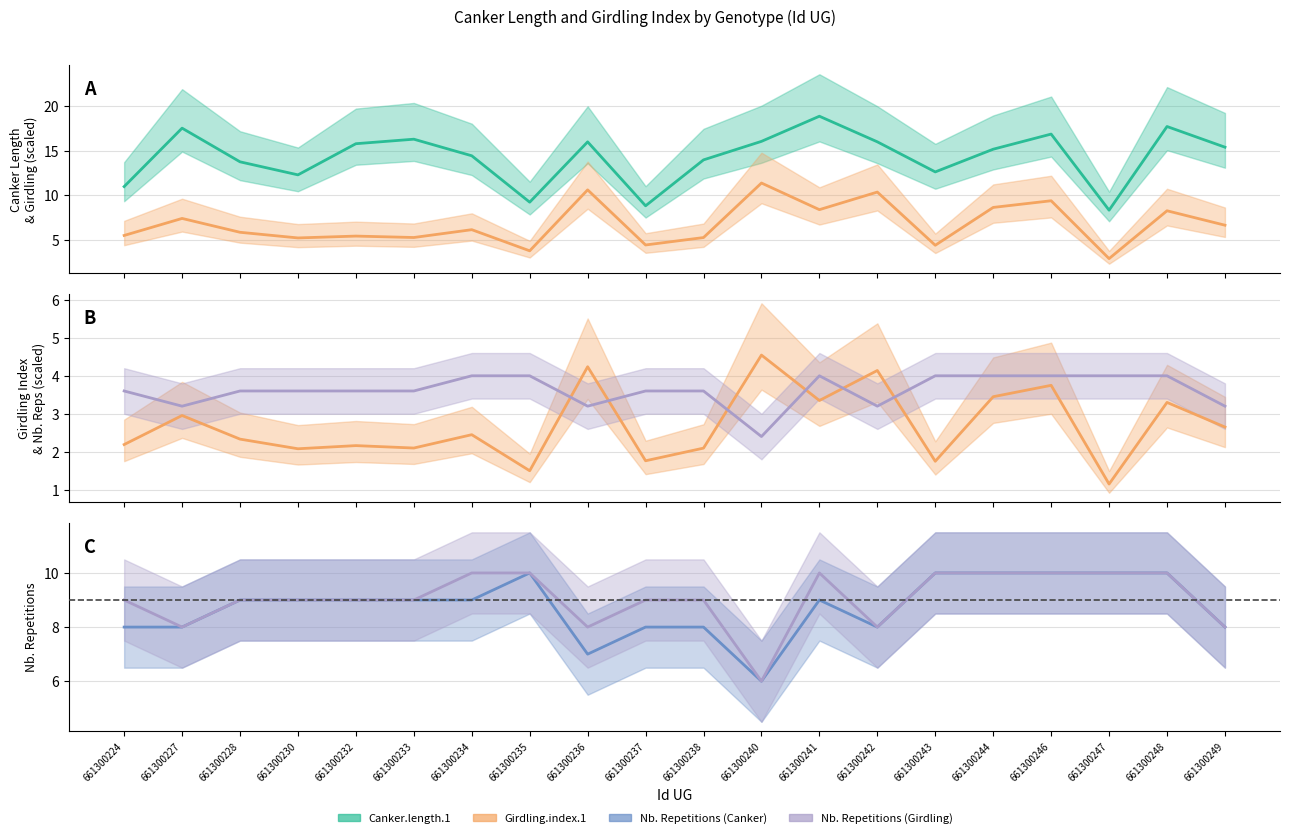

What is the value of the Nb. Repetitions (Girdling) point at the 20th from the left?

8.0